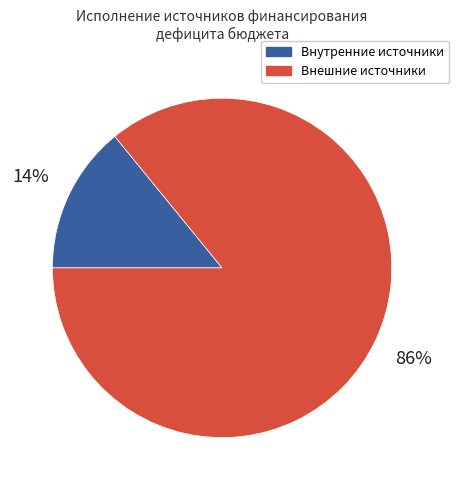

Is it true that Внутренние источники is 14% of the pie?

True